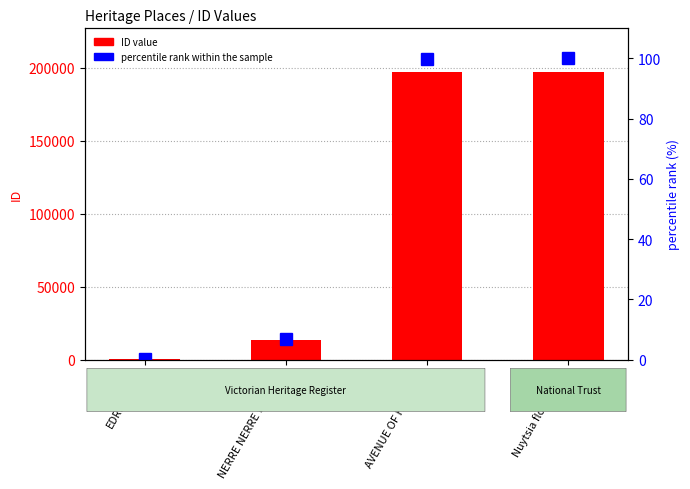

Which label corresponds to the smallest value in the chart?

EDRINGTON